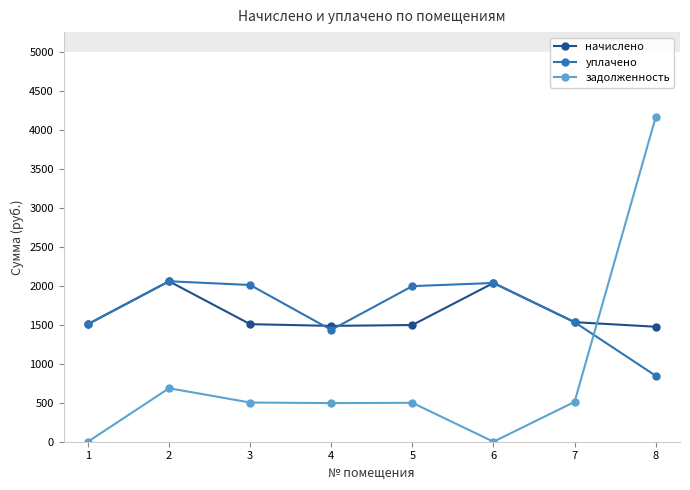

At which category is the sum across all series the highest?

8